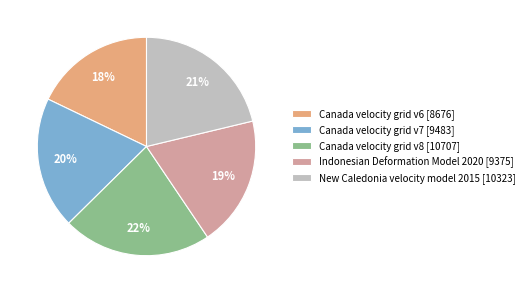

Which slice is the smallest?

Canada velocity grid v6